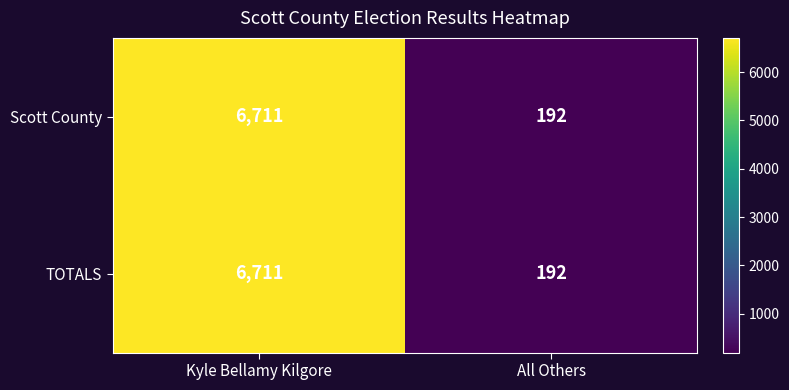

What is the greatest value displayed?

6711